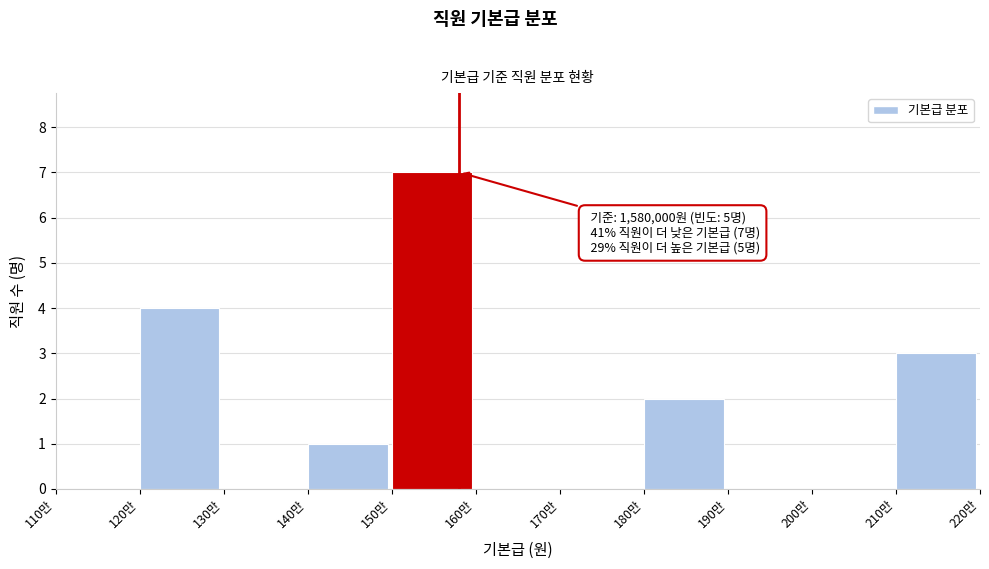

Reading right to left, list all the values displayed in this chart.

210만=3	200만=0	190만=0	180만=2	170만=0	160만=0	150만=7	140만=1	130만=0	120만=4	110만=0